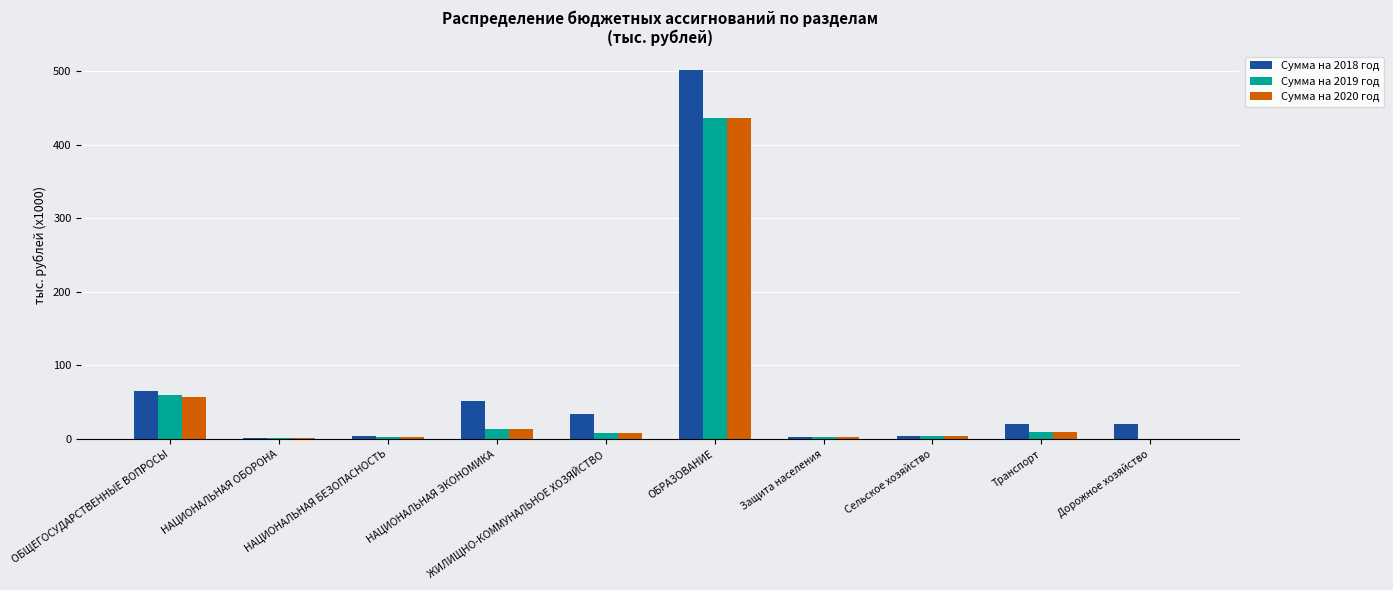

What is the maximum value shown in the chart?

502.2